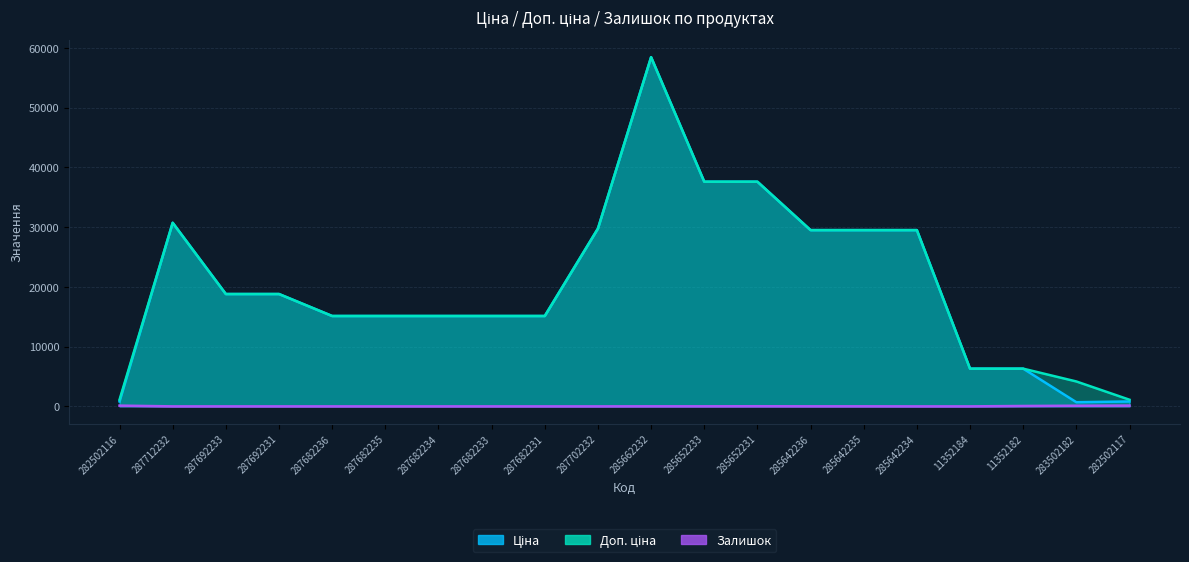

What are all the series names shown in the legend?

Ціна, Доп. ціна, Залишок